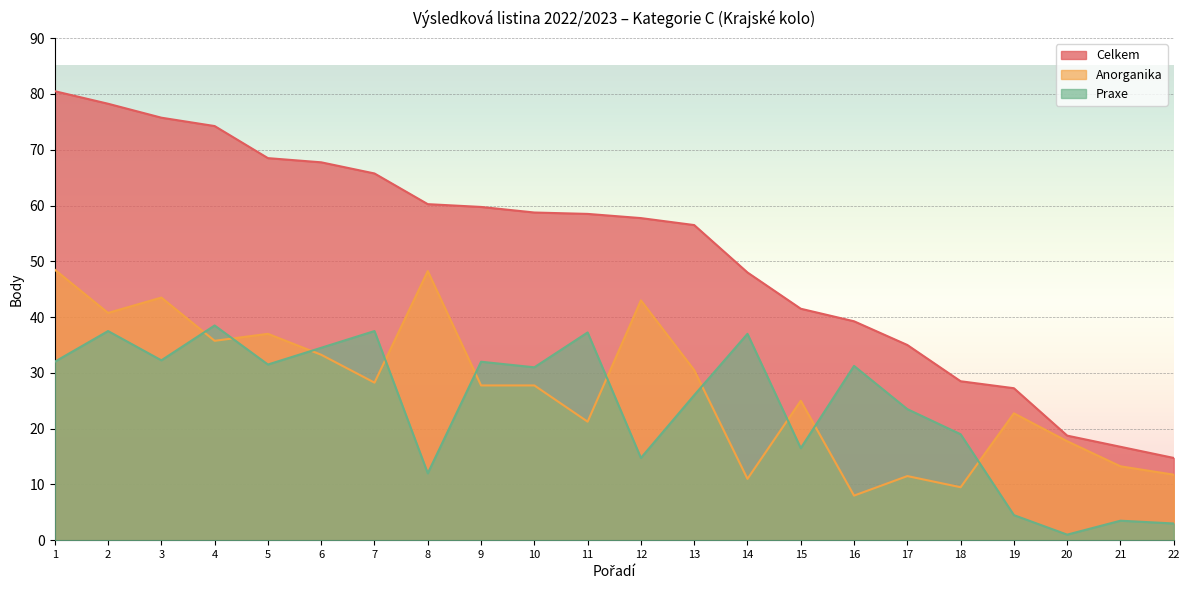

What is the difference between the Celkem values at 22 and 9?

45.0